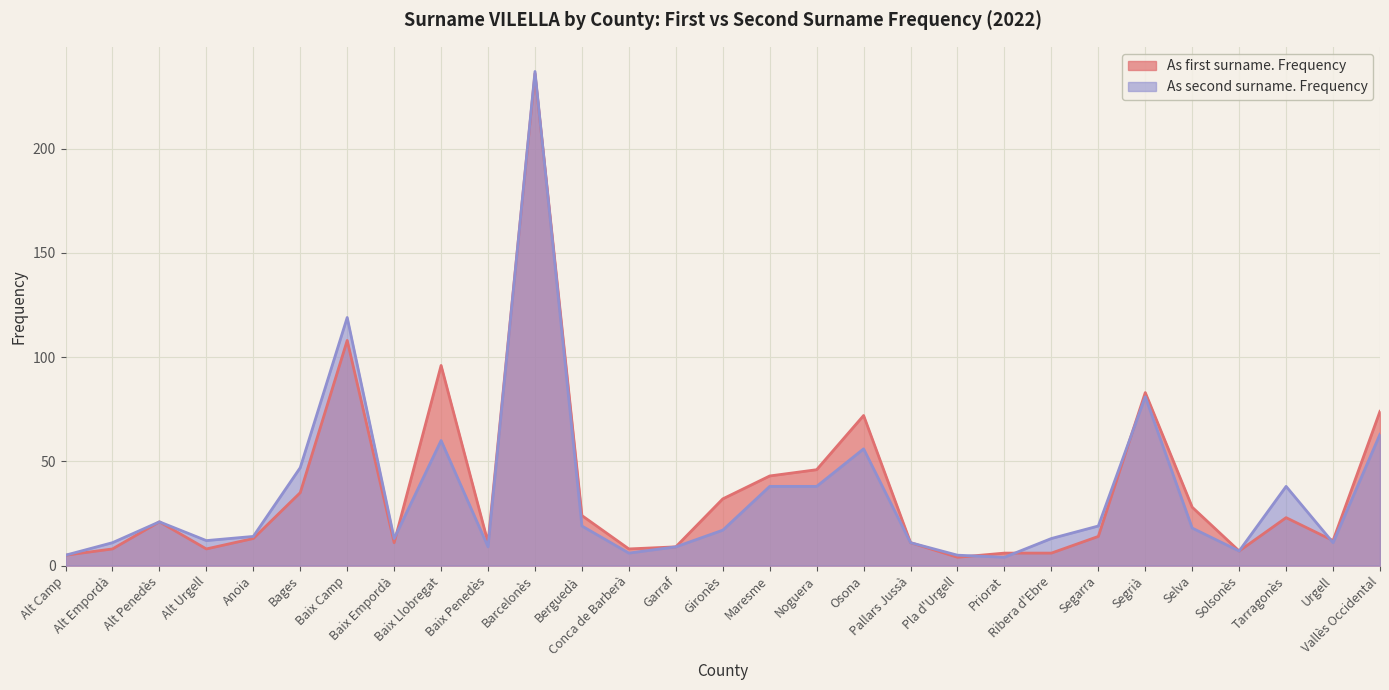

Reading left to right, what are all the values shown in this chart?

As first surname. Frequency: 5	8	21	8	13	35	108	11	96	11	236	24	8	9	32	43	46	72	11	4	6	6	14	83	28	7	23	12	74
As second surname. Frequency: 5	11	21	12	14	47	119	13	60	9	237	19	6	9	17	38	38	56	11	5	4	13	19	81	18	7	38	11	63